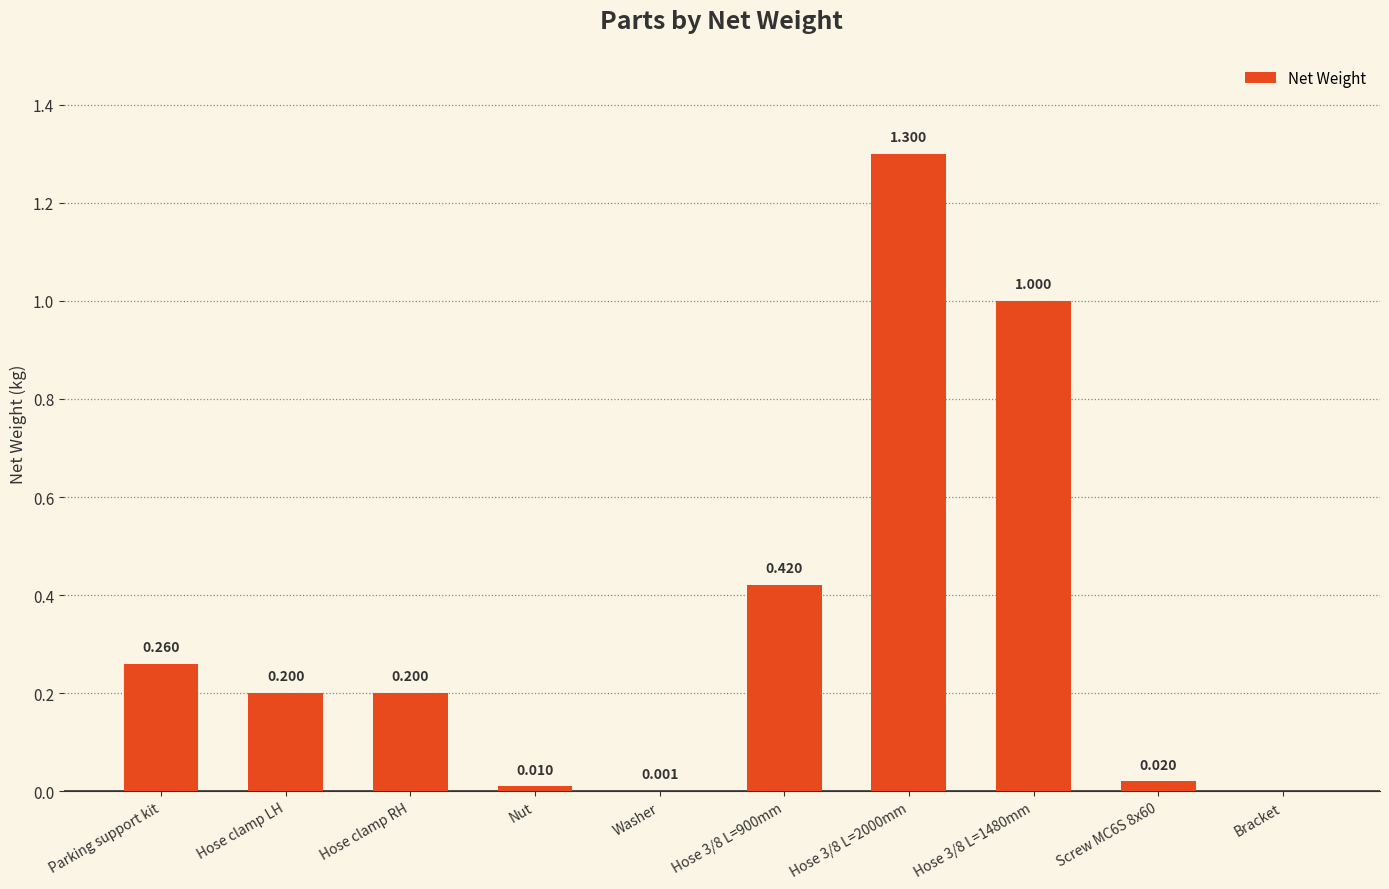

Where is the data nearest to the value 0?

Bracket